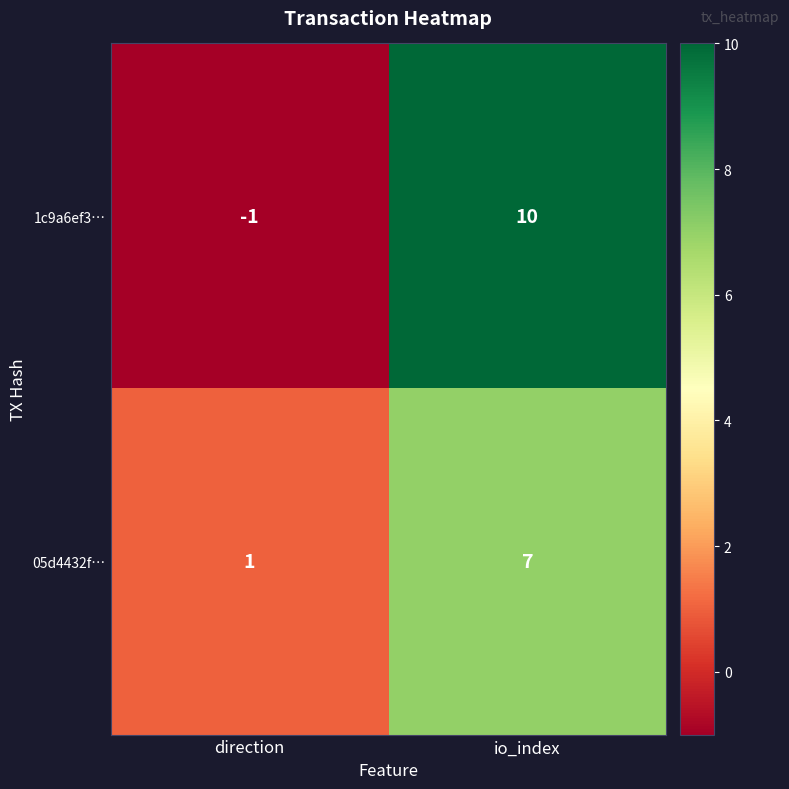

Which category has the lowest value in the 1c9a6ef3… series?

direction